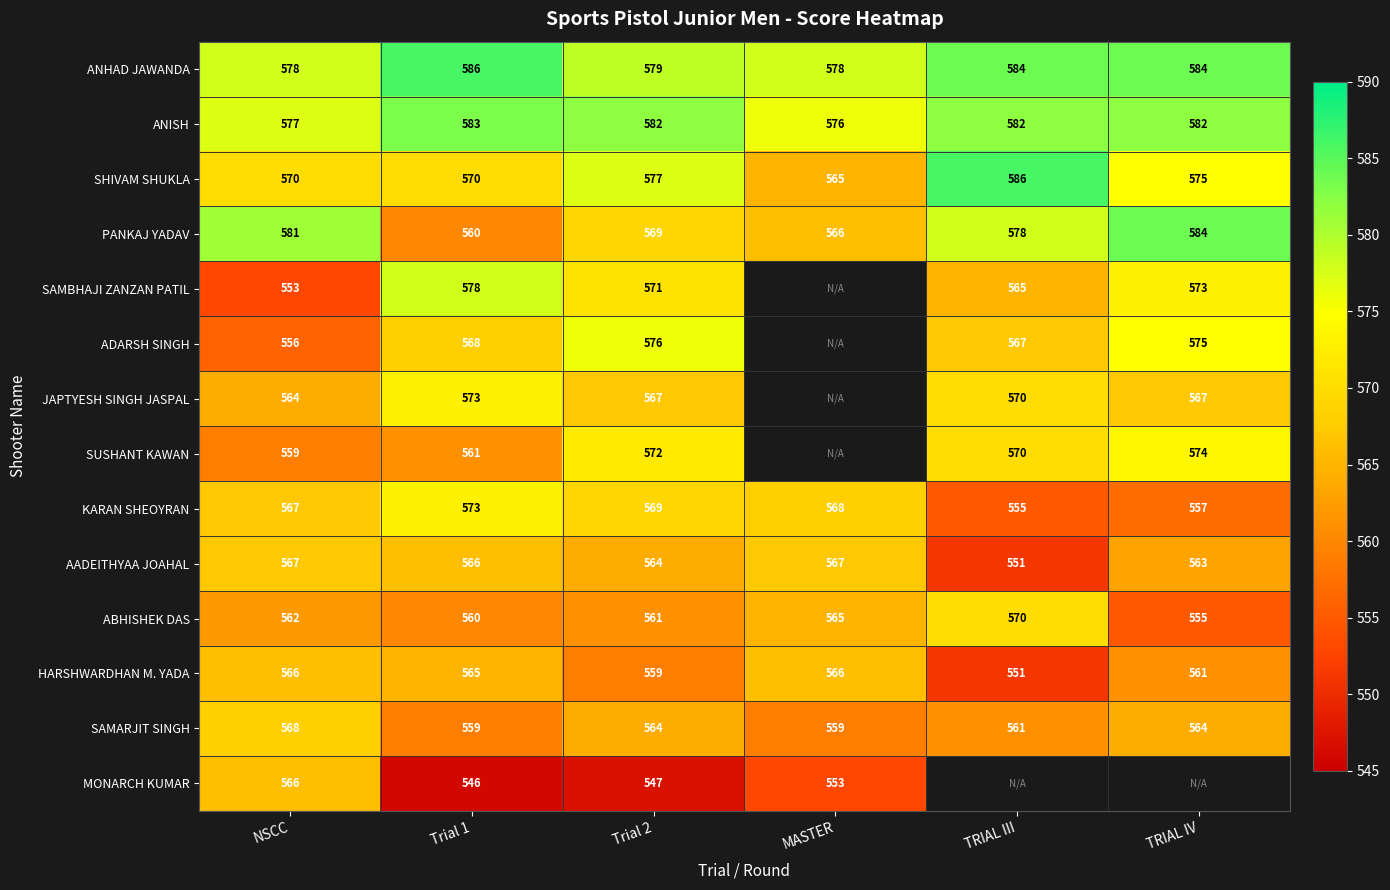

At which label does ANISH reach its peak?

Trial 1